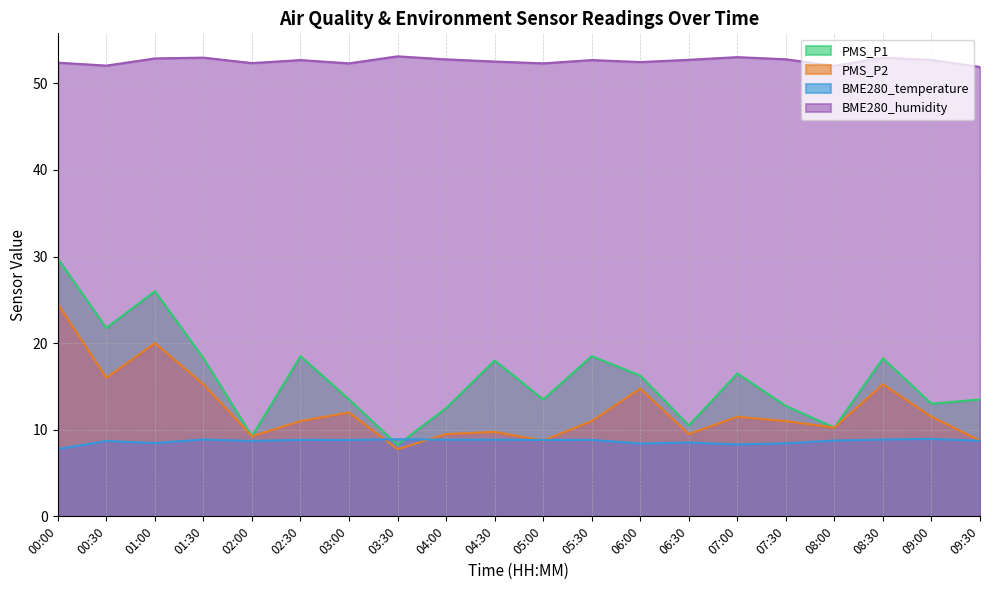

What is the total value across all series at 03:00?

86.6